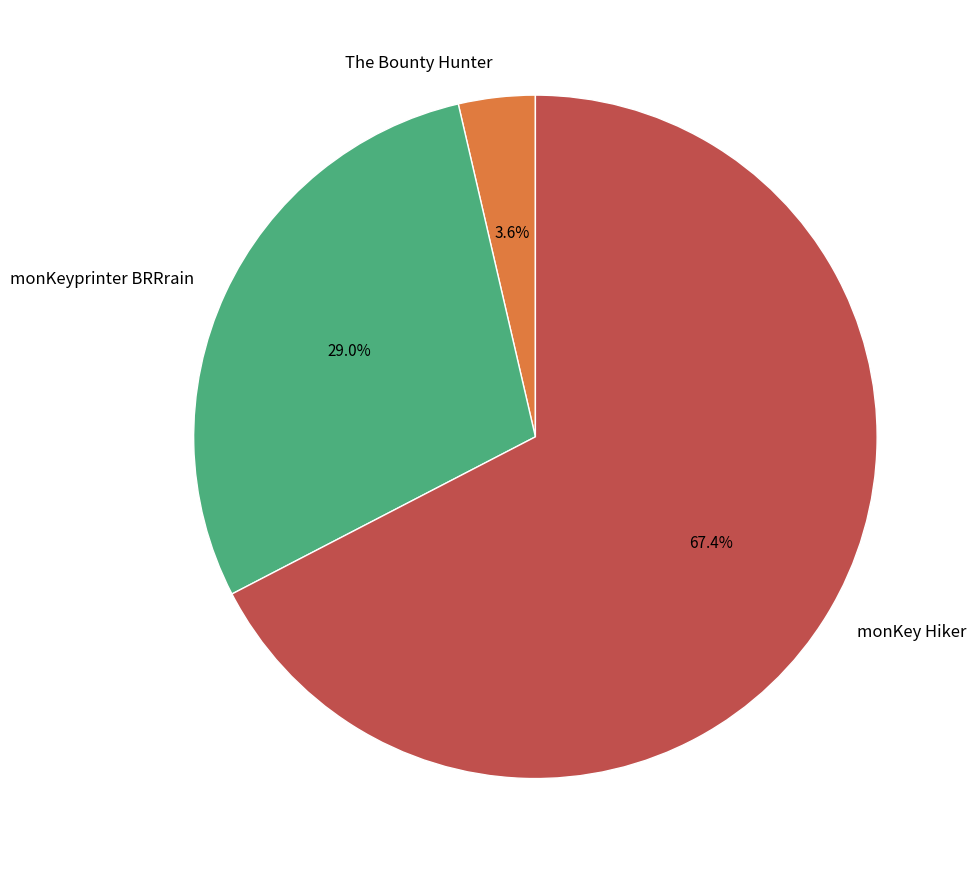

Rank the categories by value from lowest to highest.

The Bounty Hunter, monKeyprinter BRRrain, monKey Hiker